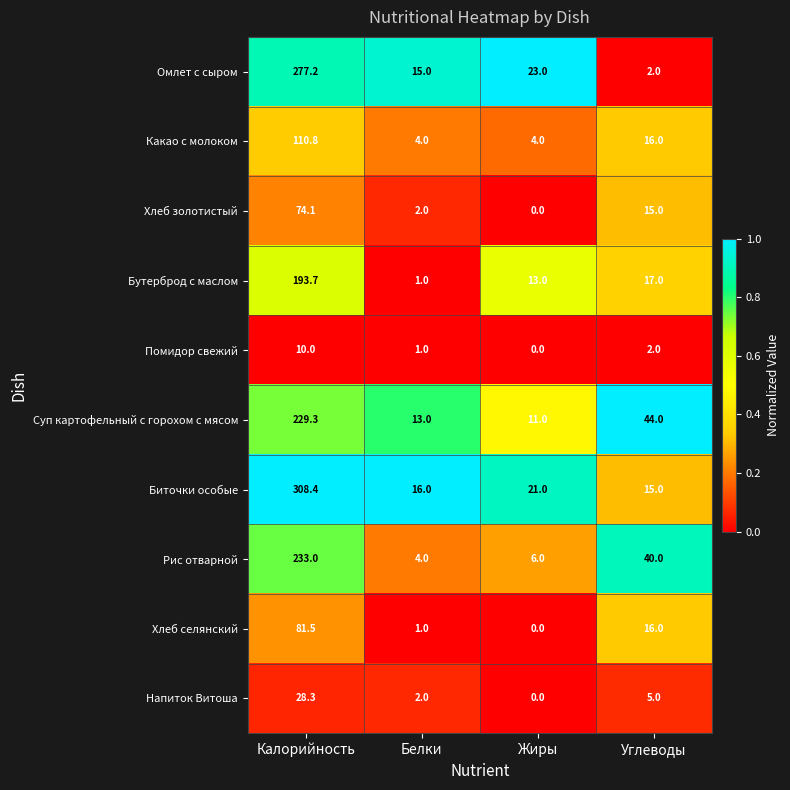

List the series in order of their peak value, highest first.

Биточки особые, Омлет с сыром, Рис отварной, Суп картофельный с горохом с мясом, Бутерброд с маслом, Какао с молоком, Хлеб селянский, Хлеб золотистый, Напиток Витоша, Помидор свежий